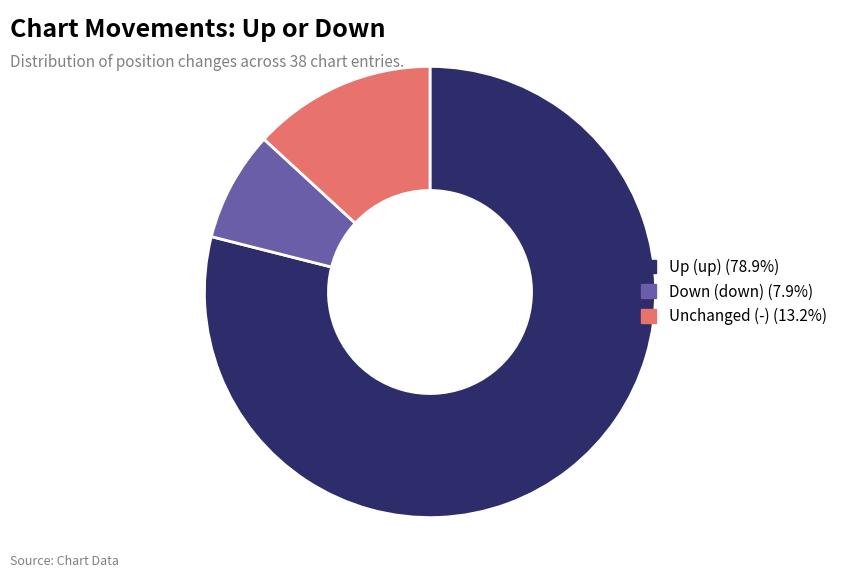

Is there a majority slice in this chart?

Yes